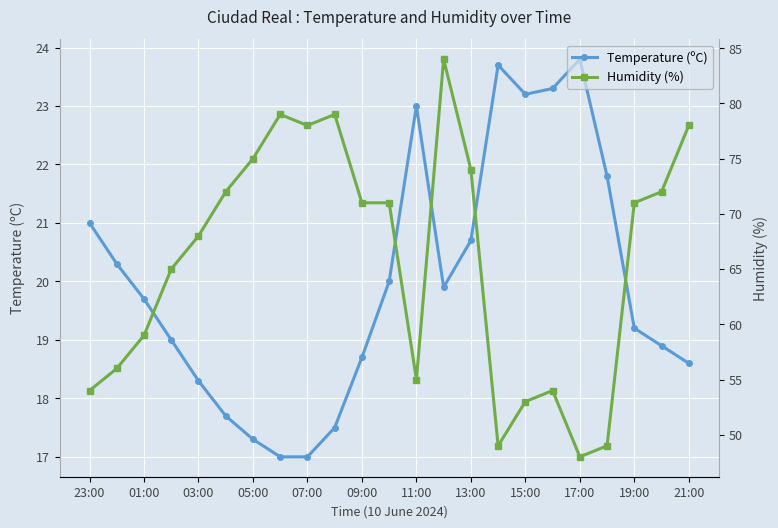

What is the value of the Temperature (ºC) point at the 18th from the left?

23.3